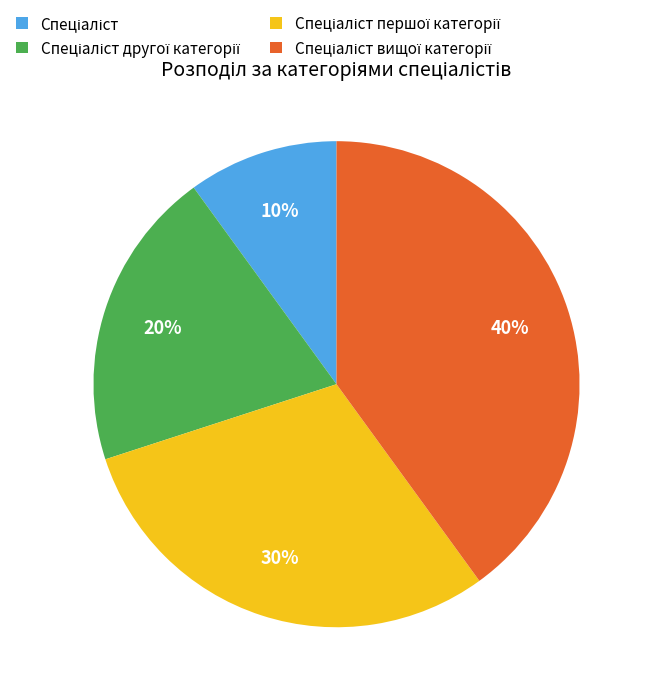

To the nearest percent, what is the difference between the largest and smallest slice percentages?

30%